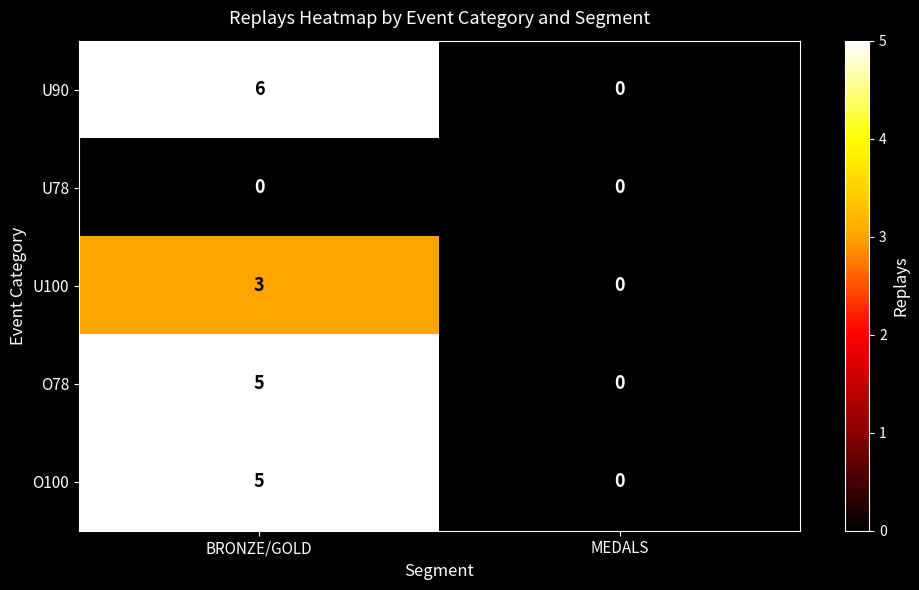

At which category is the sum across all series the highest?

BRONZE/GOLD